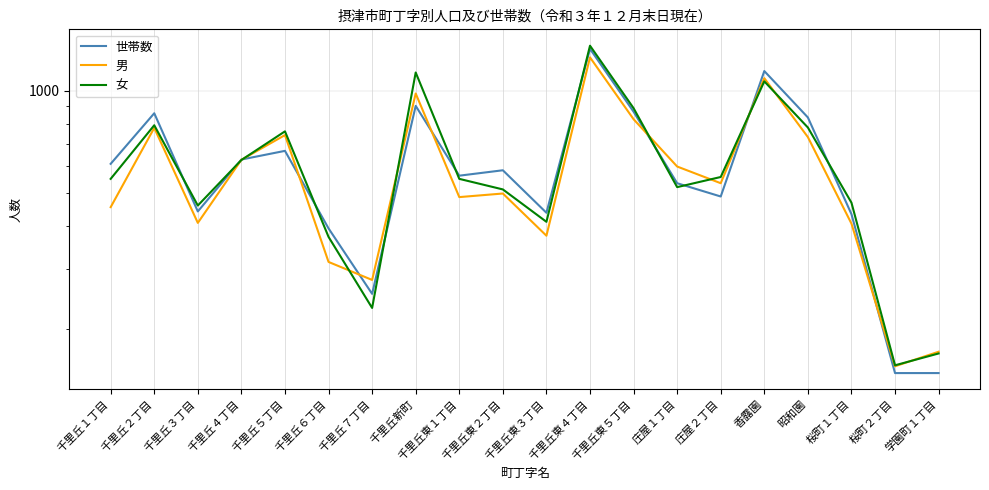

Which series has the widest spread of values?

女